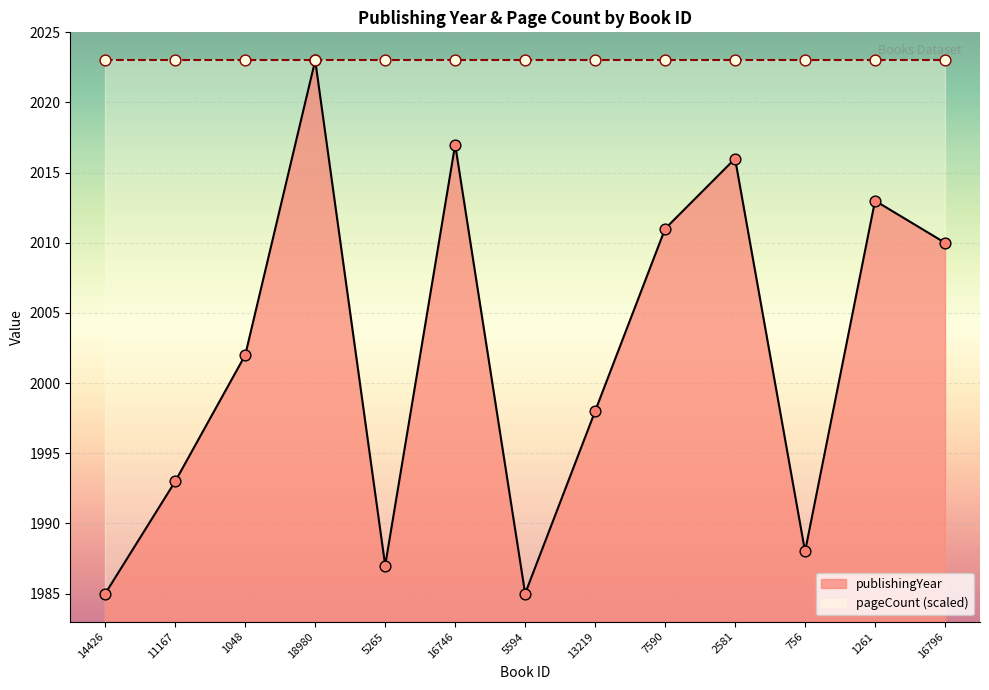

What is the change in value from 18980 to 1261?

-10